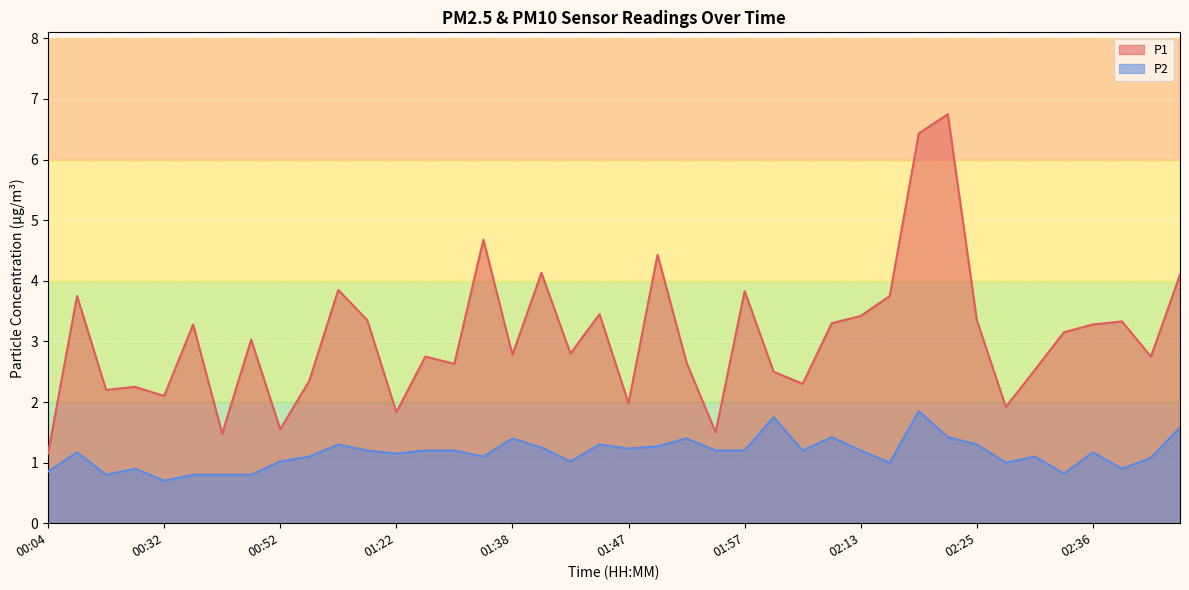

What is the total value across all series at 02:18?

4.8